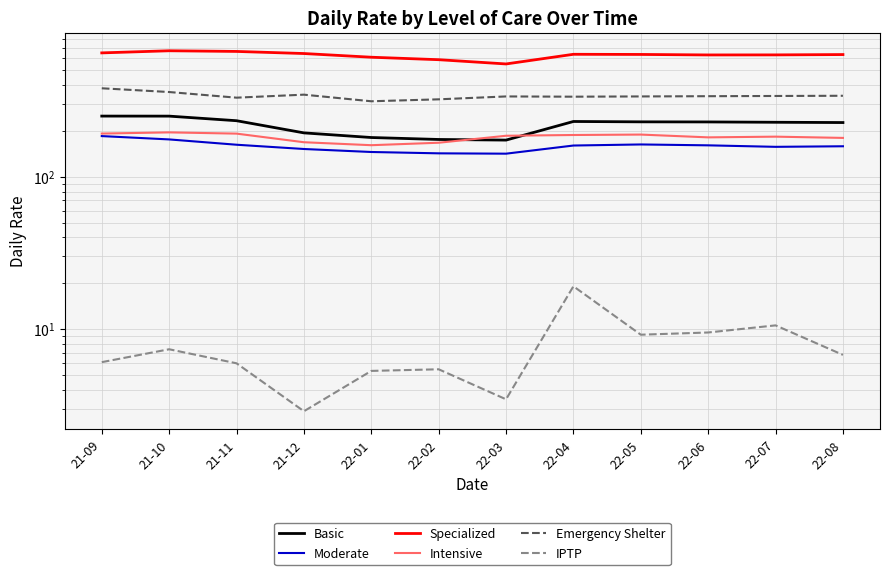

How many data points in Basic are less than 229?

6